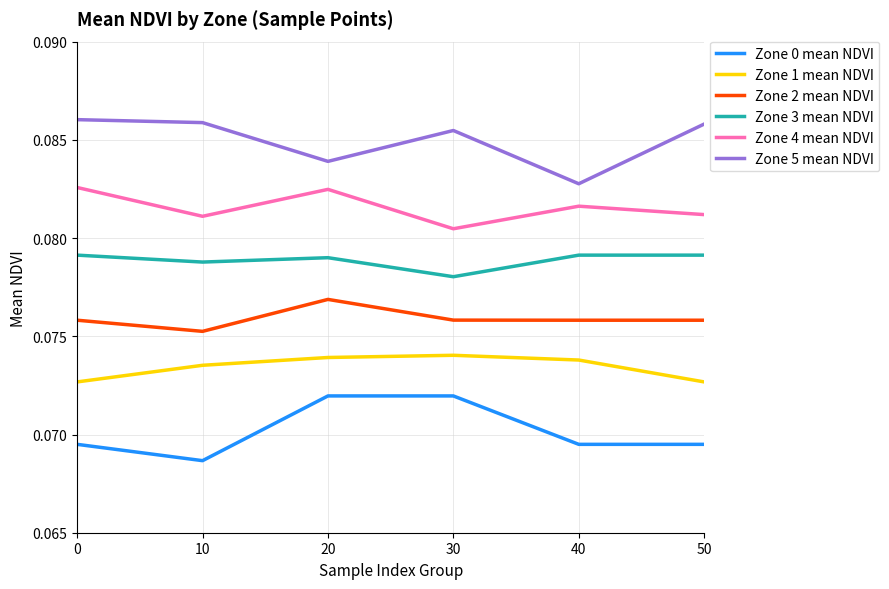

Which series has the largest total across all categories?

Zone 5 mean NDVI